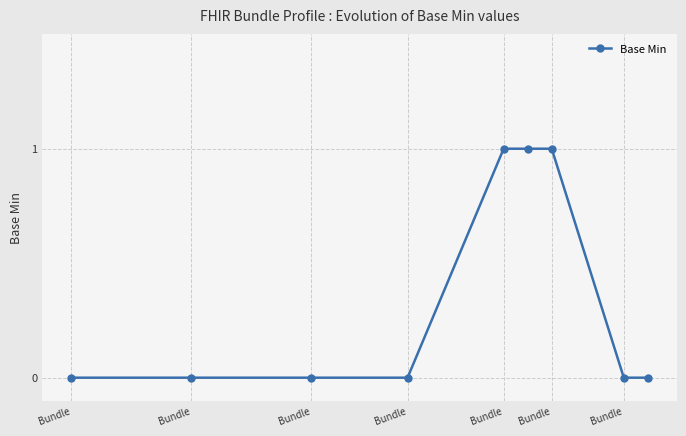

Reading left to right, what are all the values shown in this chart?

0	0	0	0	1	1	1	0	0